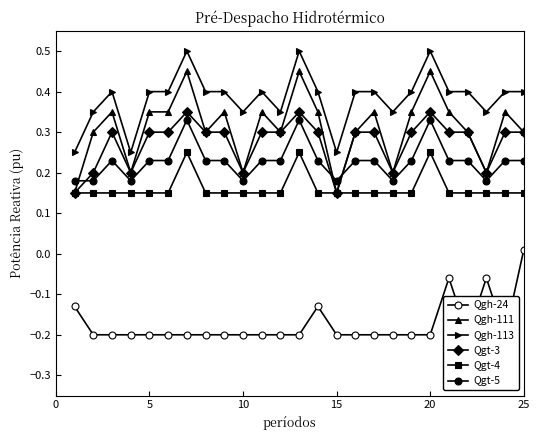

What is the average value of the Qgh-111 series?

0.3